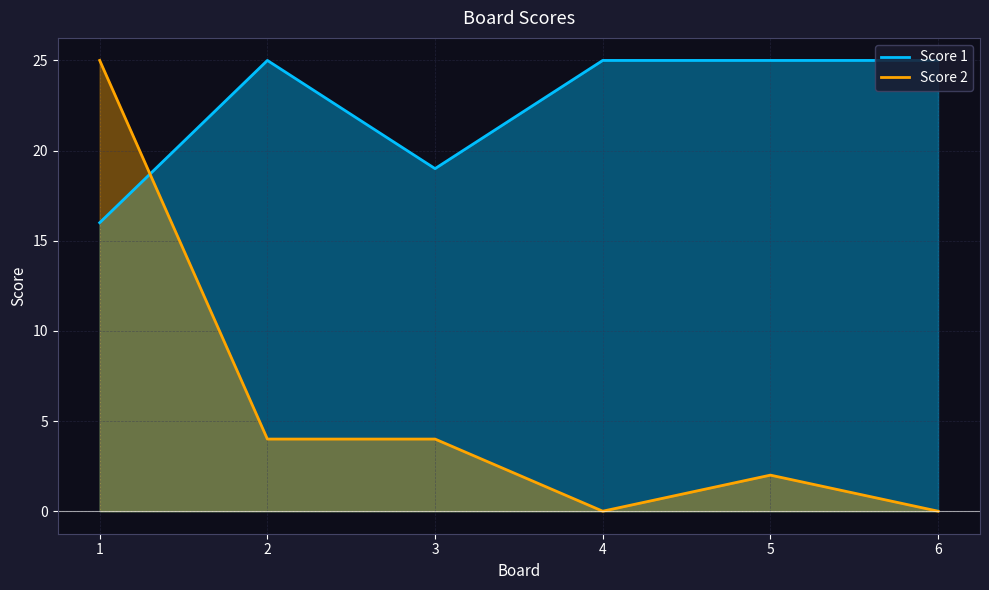

How many categories are shown in the chart?

6